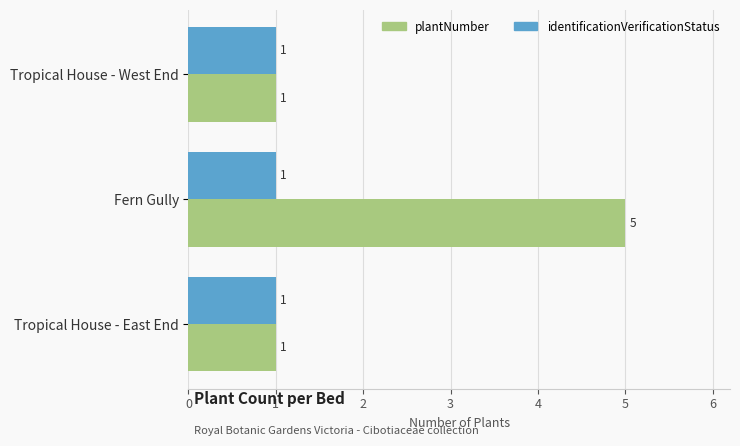

What is the difference between the plantNumber values at Tropical House - West End and Fern Gully?

4